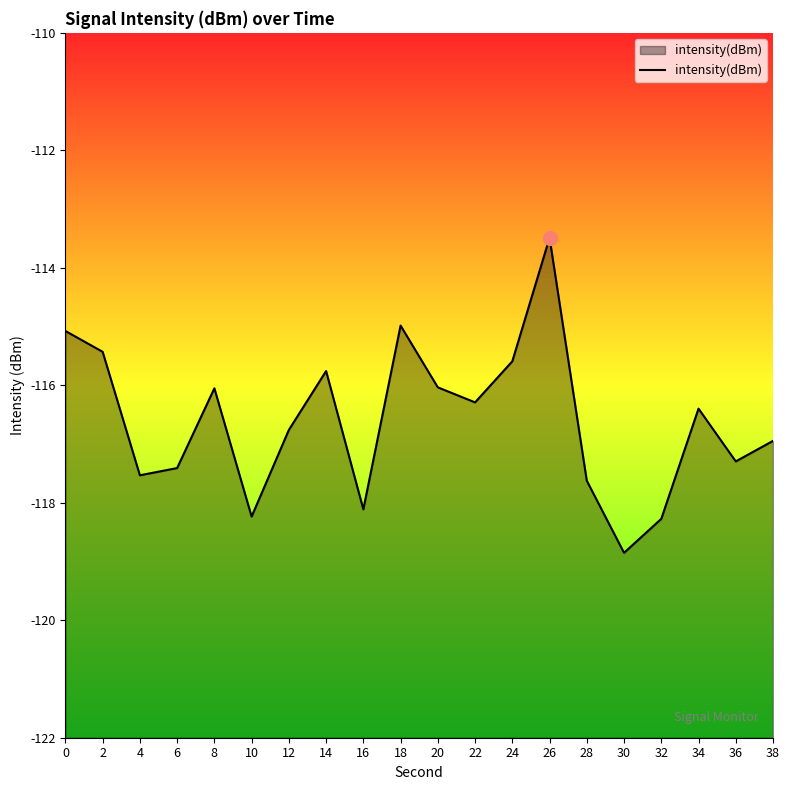

What is the smallest value displayed?

-118.9